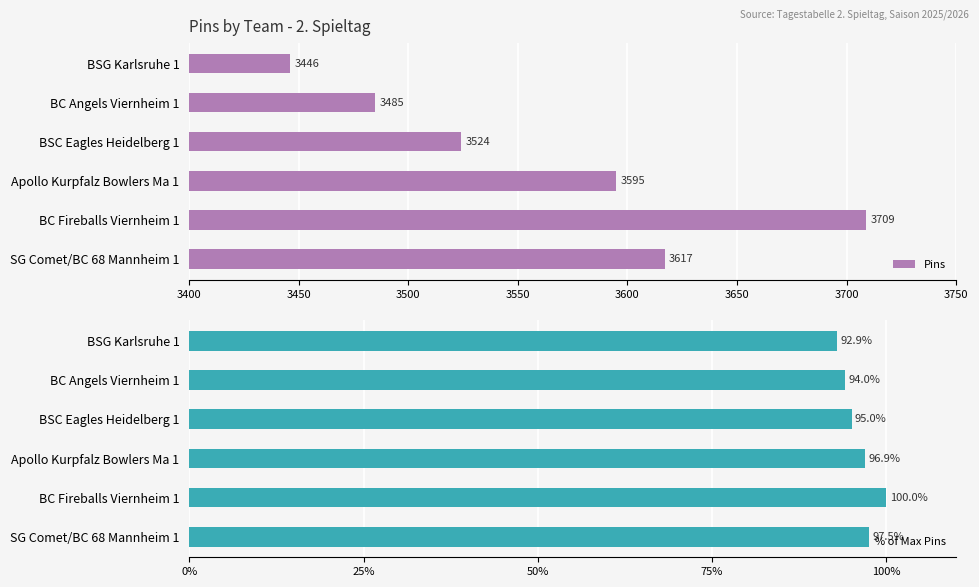

Rank the series by their average value, from lowest to highest.

% of Max Pins, Pins